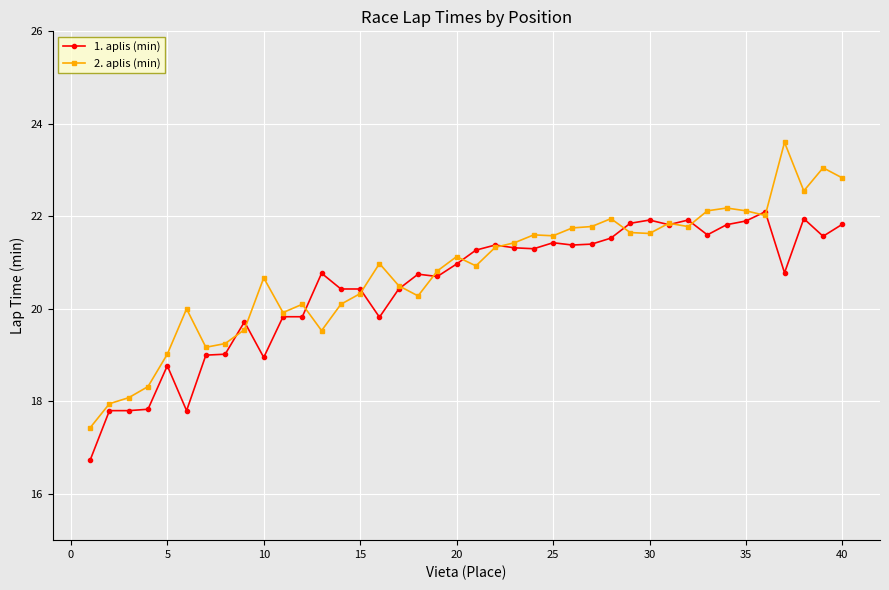

How many distinct data groups are displayed?

2